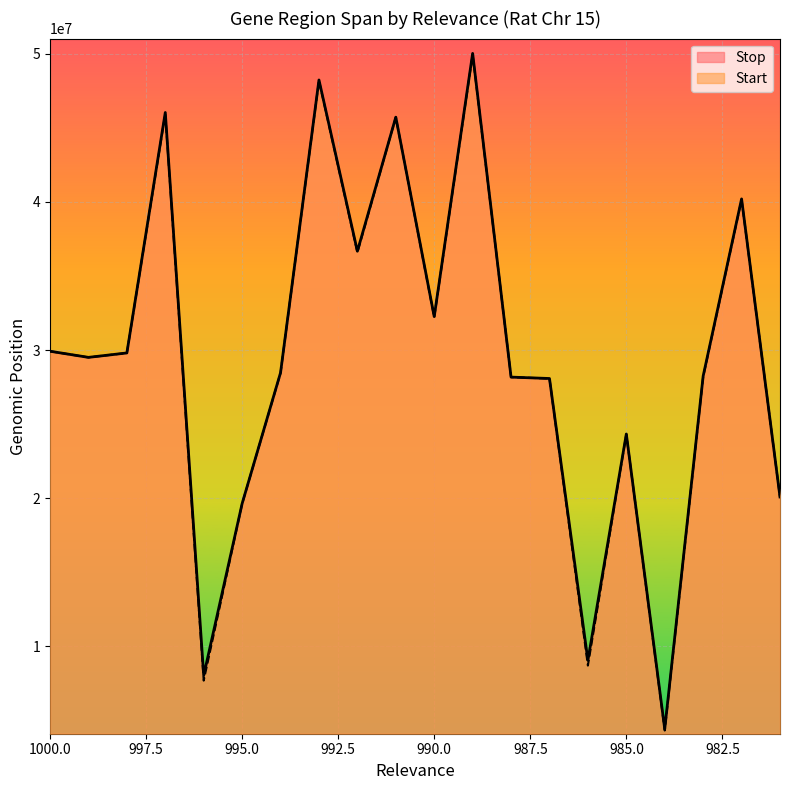

What is the spread (max minus min) of values at 987?

4595